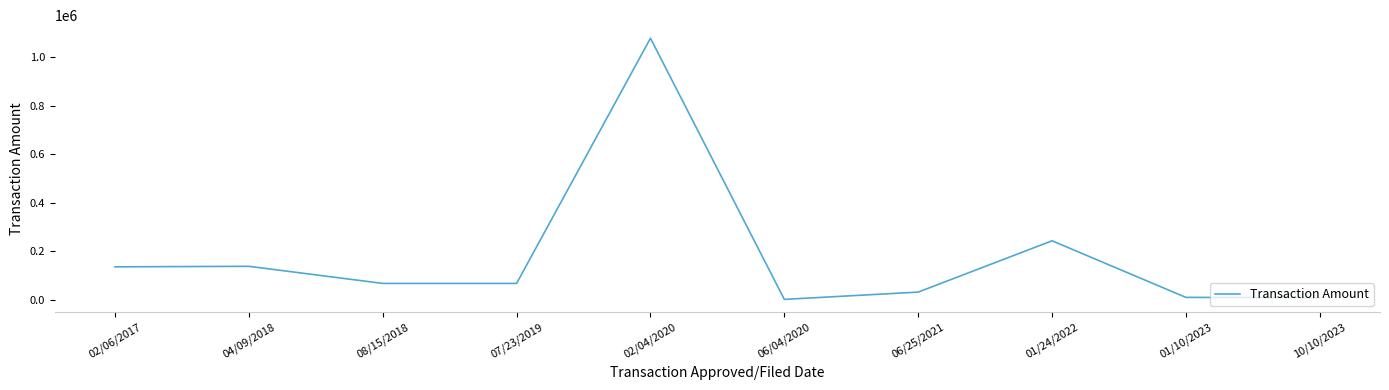

True or false: the data shows 136458 at 02/06/2017.

True